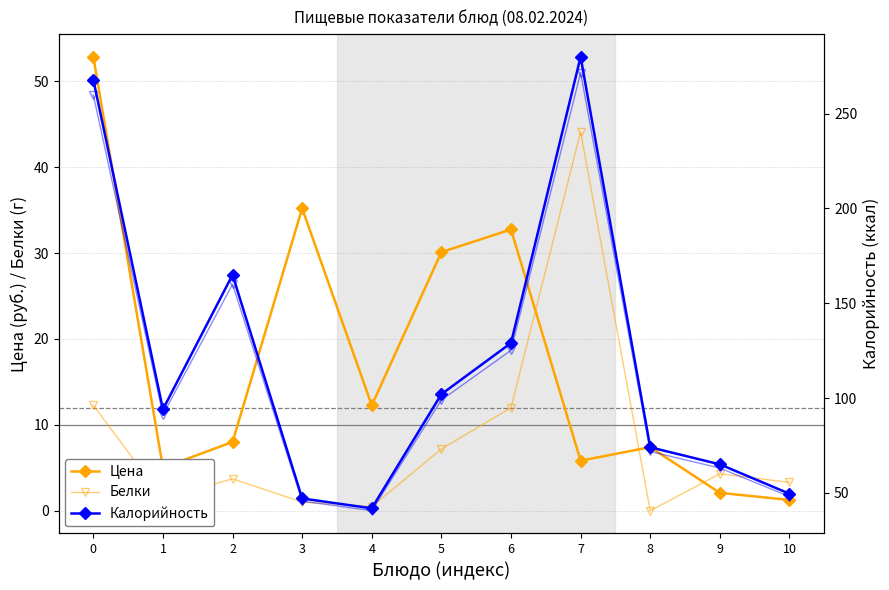

How many categories are shown in the chart?

11